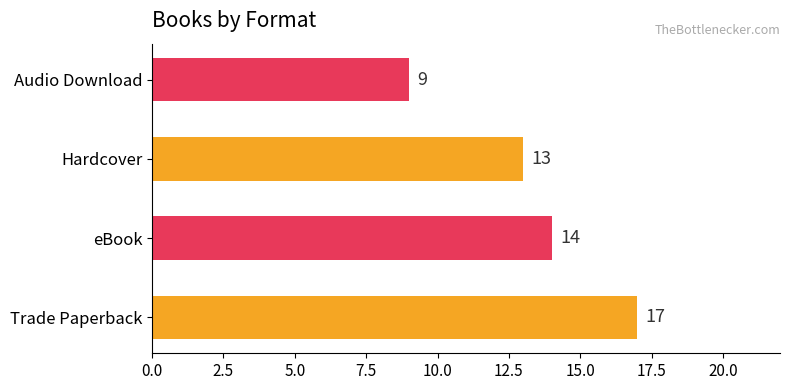

What is the change in value from Hardcover to Audio Download?

-4